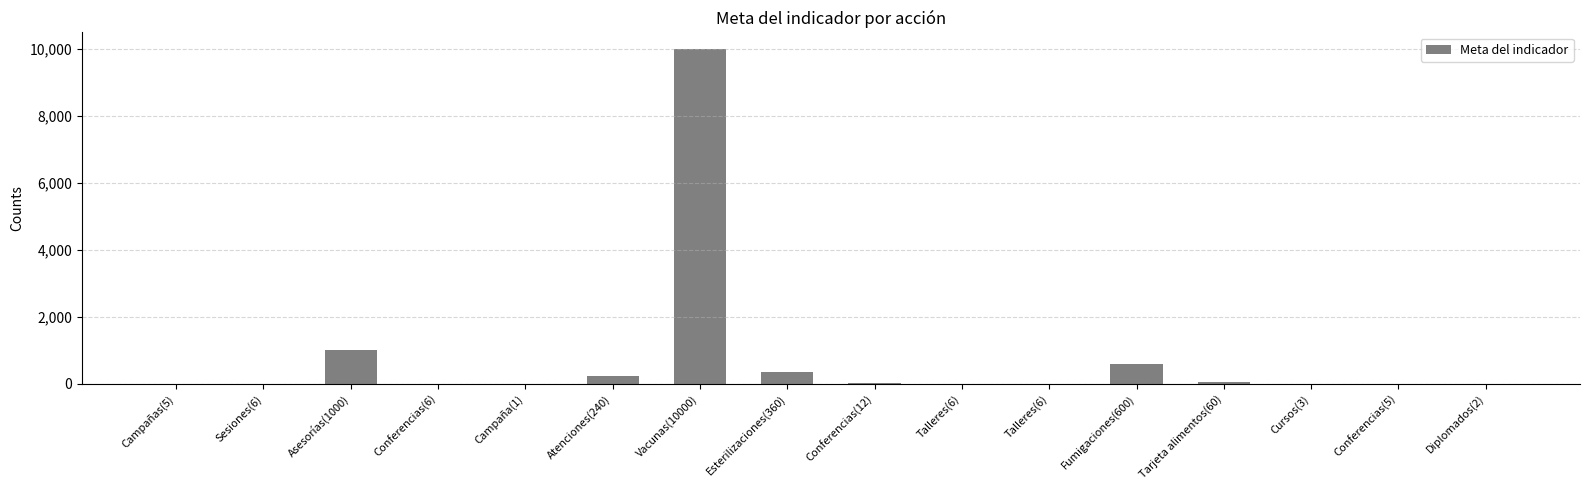

What is the greatest value displayed?

10000